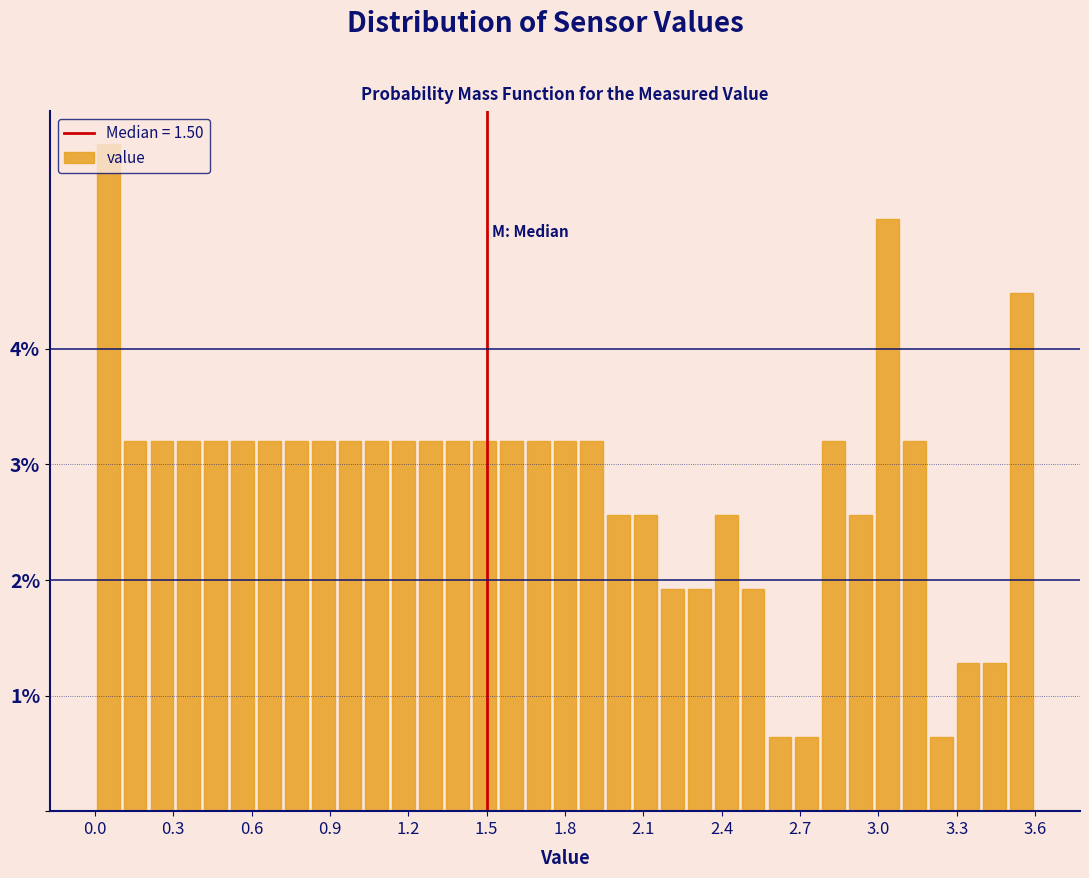

Around what value on the x-axis is the tallest bar? Give the approximate position of its centre, as read against the axis.

0.05